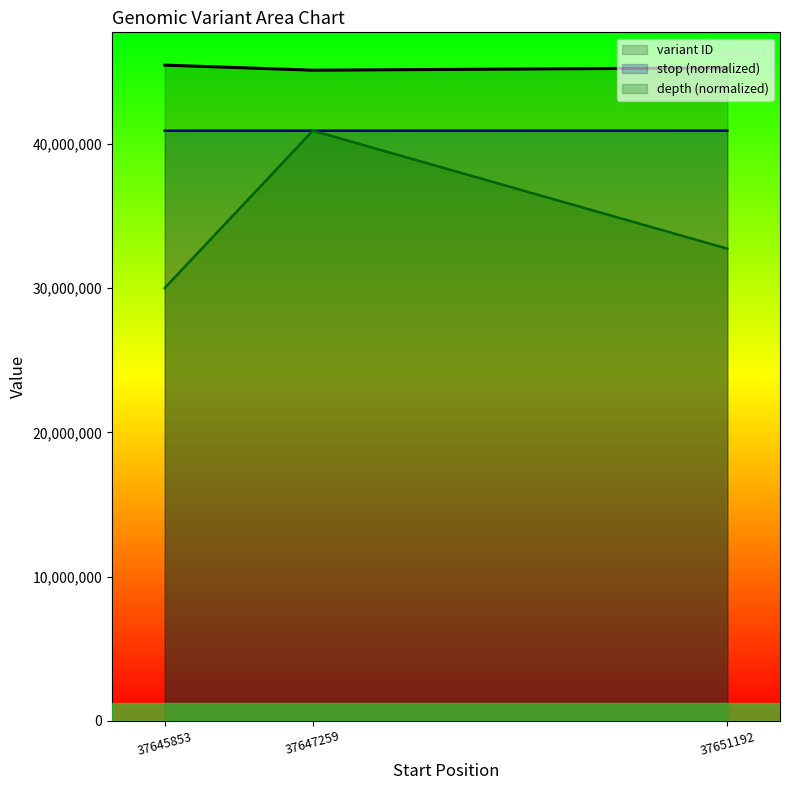

What is the value of the variant ID point at the 2nd from the left?

45125194.0